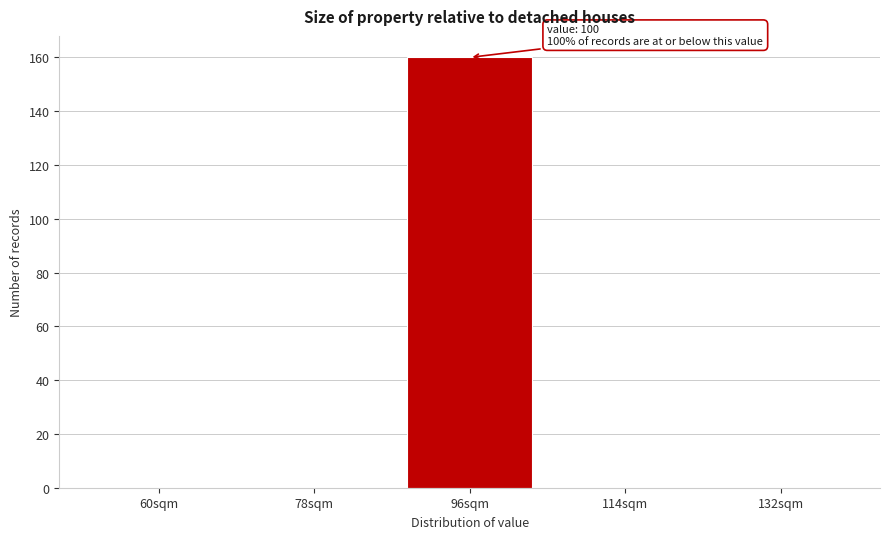

Reading left to right, extract all data points from this chart.

60sqm=0	78sqm=0	96sqm=160	114sqm=0	132sqm=0